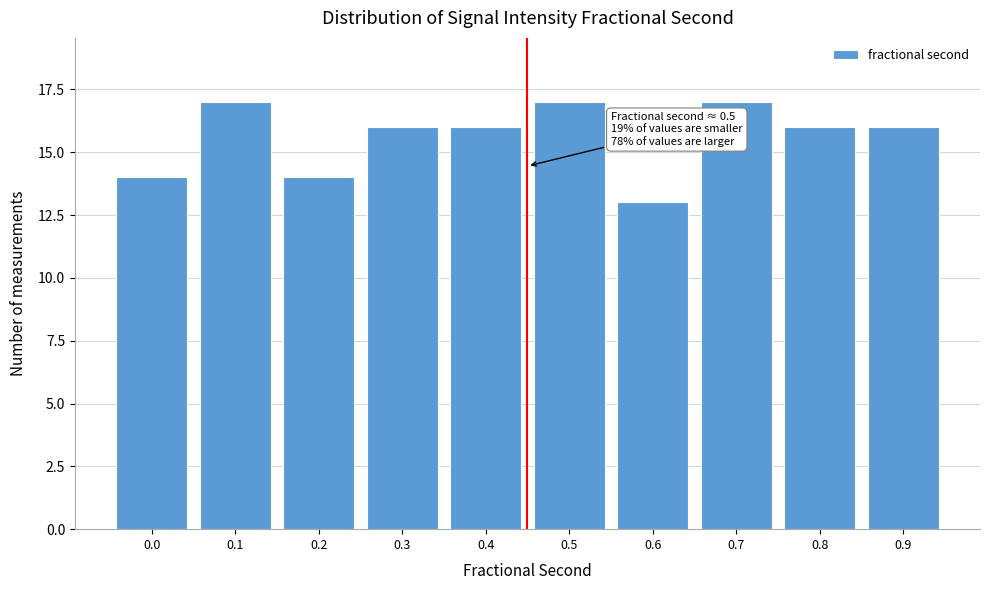

Reading left to right, list all the values displayed in this chart.

0.0=14	0.1=17	0.2=14	0.3=16	0.4=16	0.5=17	0.6=13	0.7=17	0.8=16	0.9=16